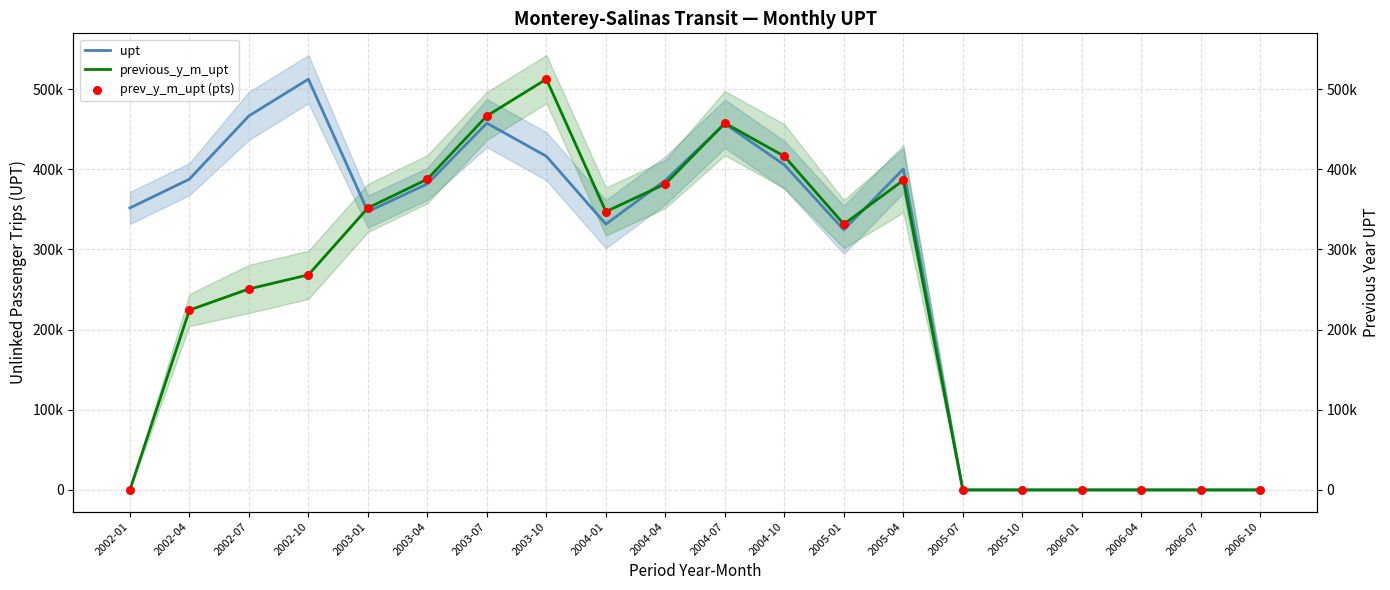

What are all the series names shown in the legend?

upt, previous_y_m_upt, prev_y_m_upt (pts)